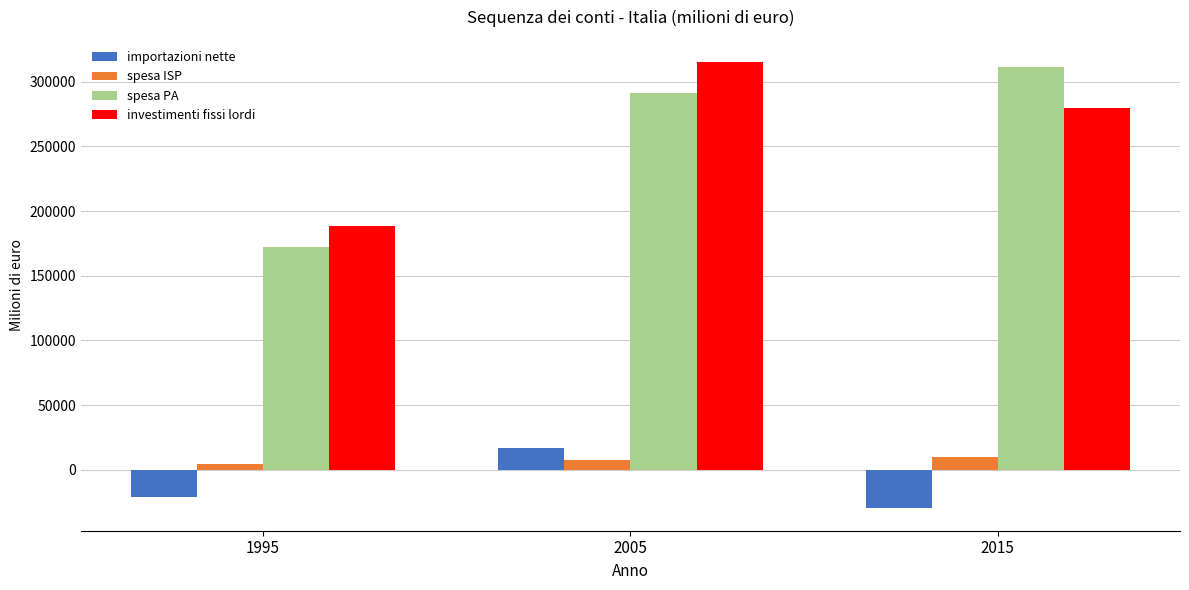

What is the maximum value shown in the chart?

315193.3